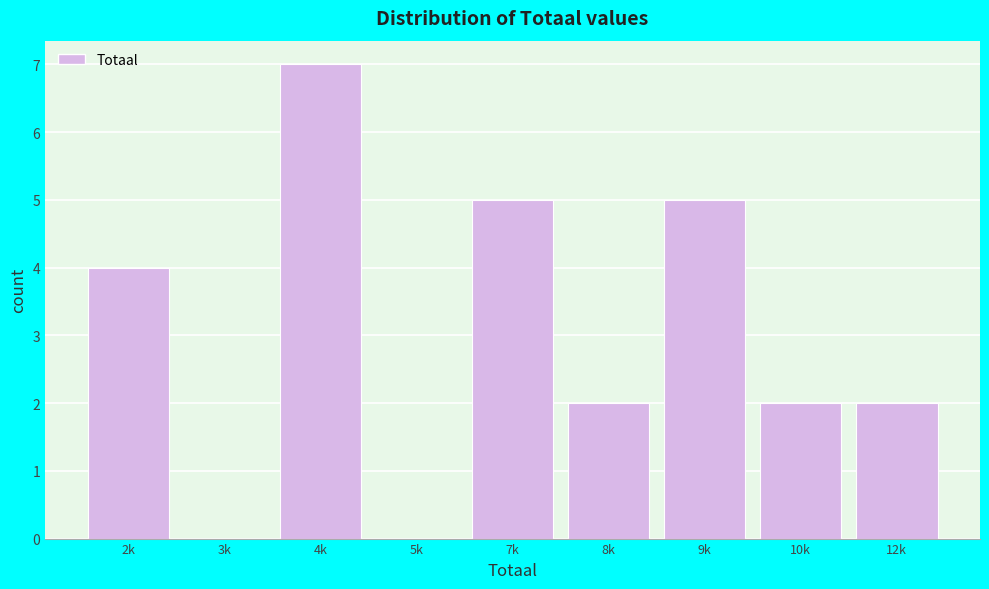

Reading left to right, transcribe all the data shown in this chart.

2k=4	3k=0	4k=7	5k=0	7k=5	8k=2	9k=5	10k=2	12k=2